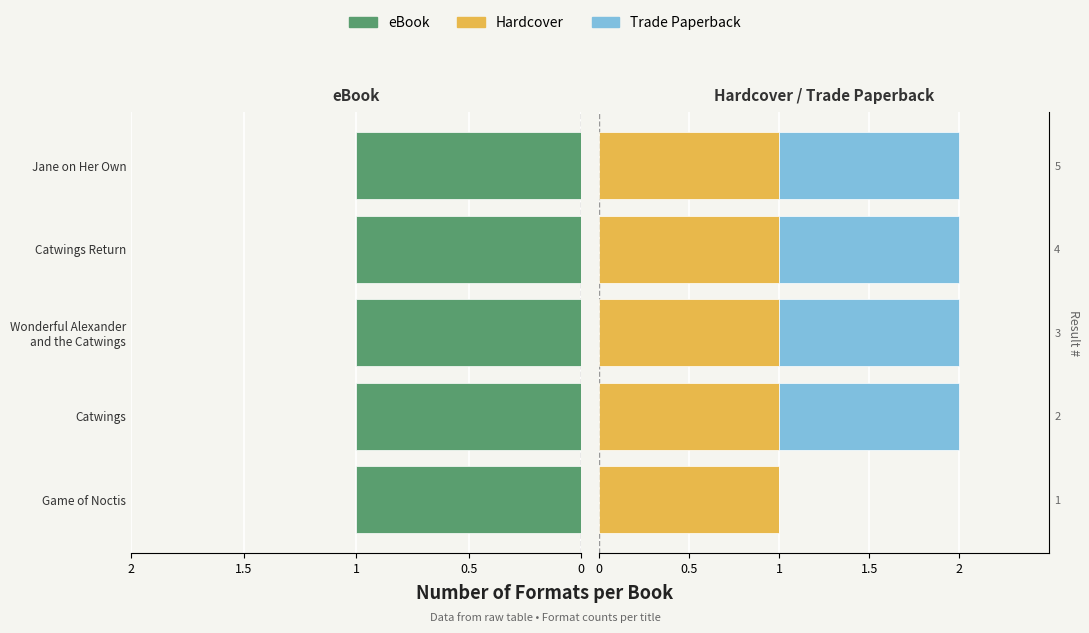

What is the difference between the second highest and minimum values in the Trade Paperback series?

1.0